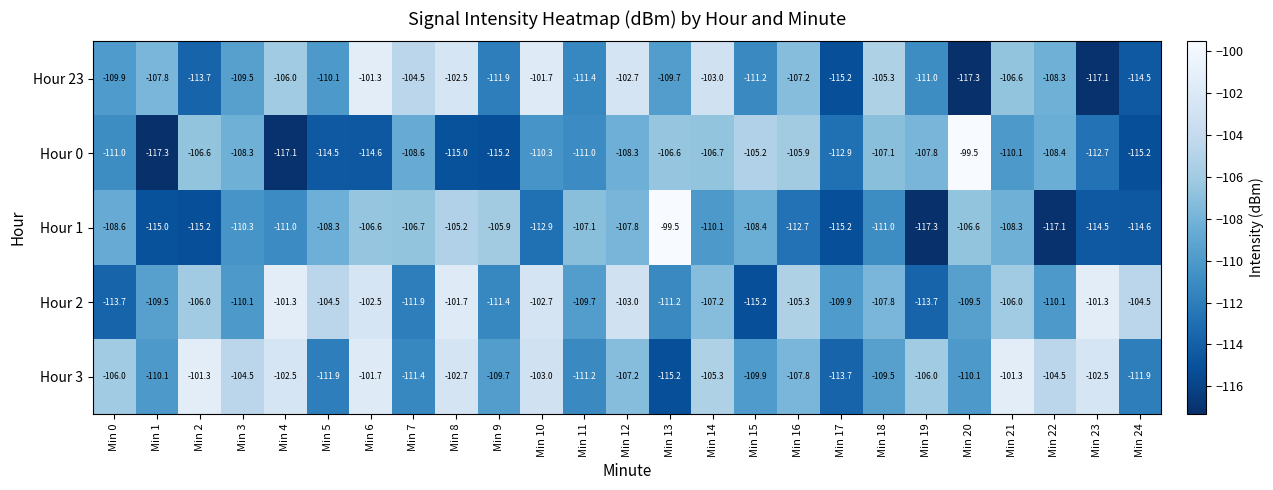

The Hour 0 series shows -105.9 at Min 16. True or false?

True